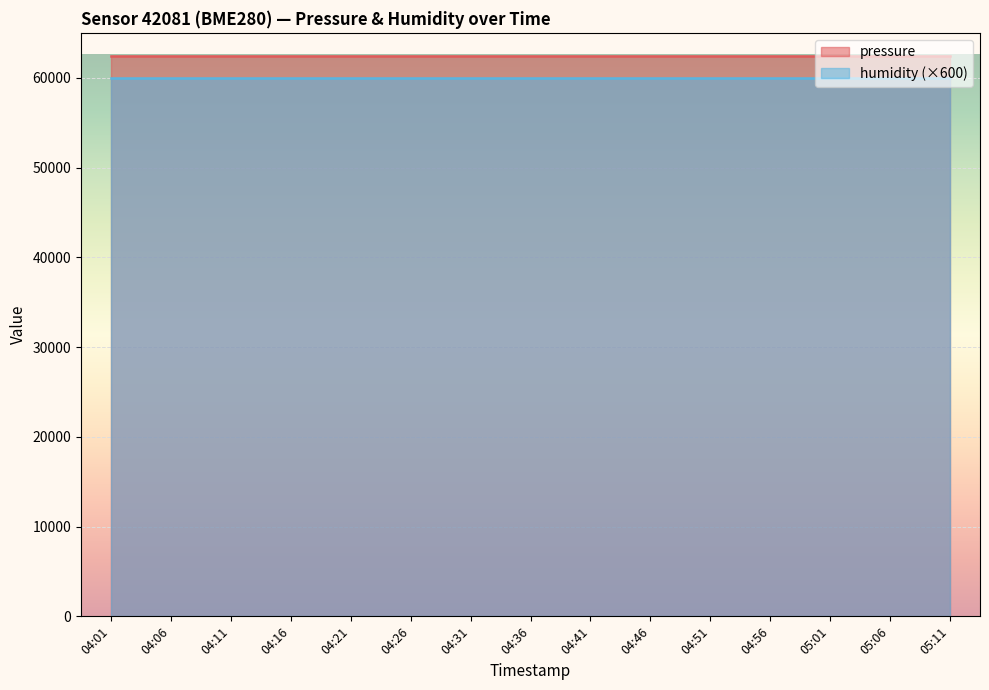

Is it true that pressure equals 62375.2 at 04:31?

True